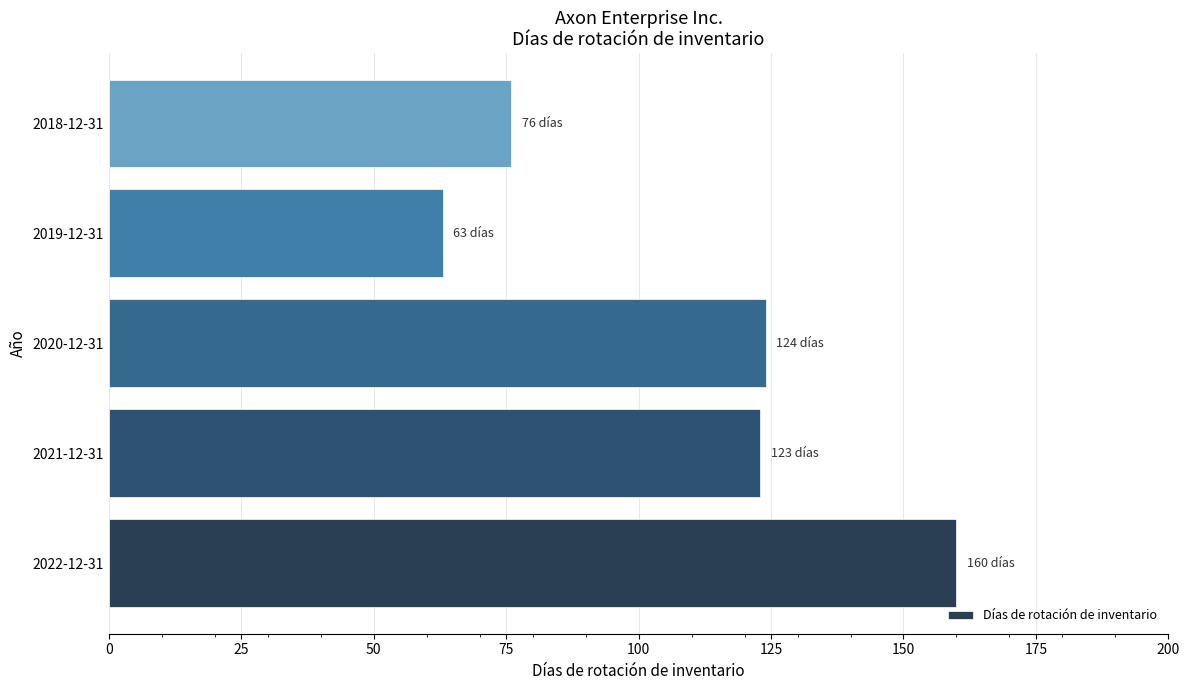

Which has a higher value, 2018-12-31 or 2021-12-31?

2021-12-31